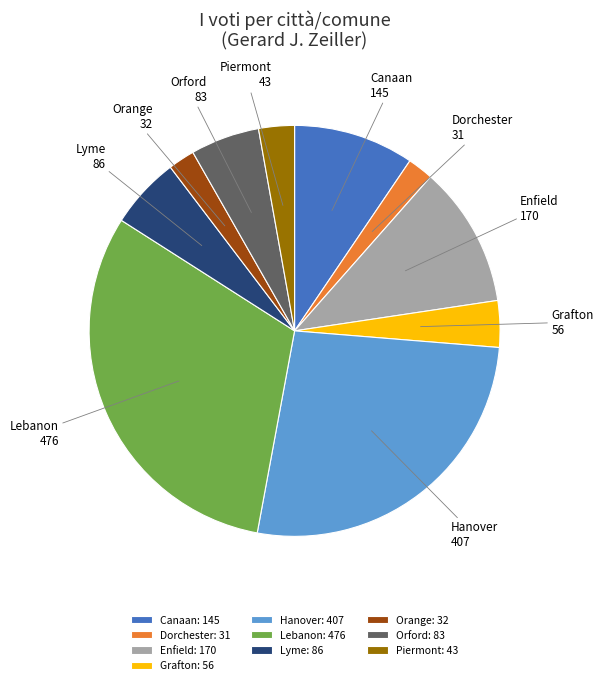

Between Dorchester and Enfield, which is larger?

Enfield